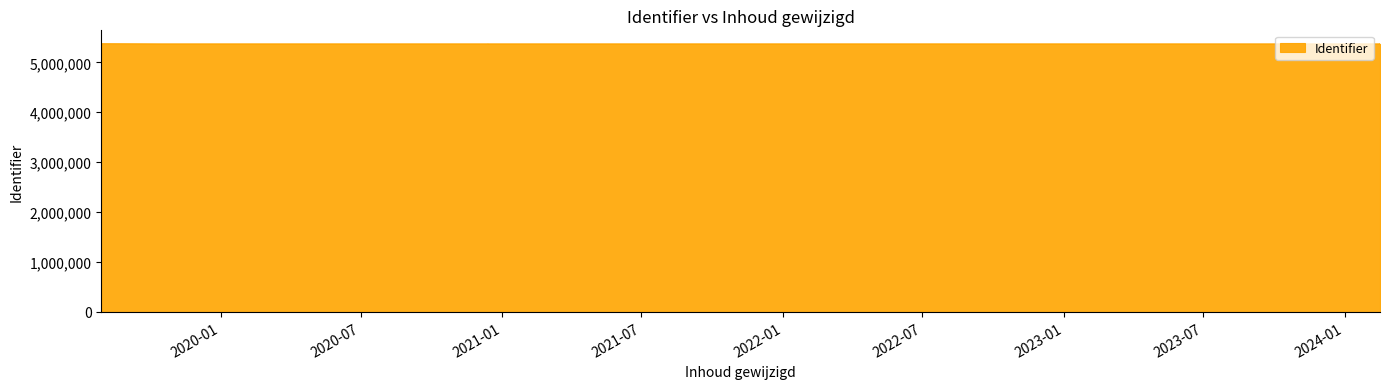

What is the ratio of the value at 2019-07-30 to the value at 2019-10-15?

1.0